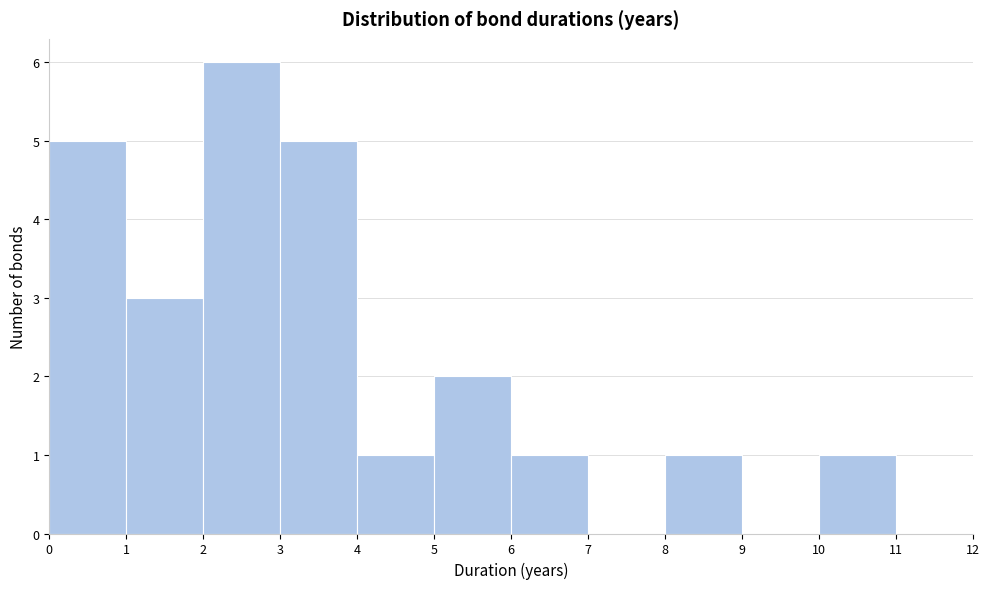

How tall is the bar that spans 6 to 7 on the x-axis? The values are not printed on the chart, so give them approximately, as read against the axis.

1